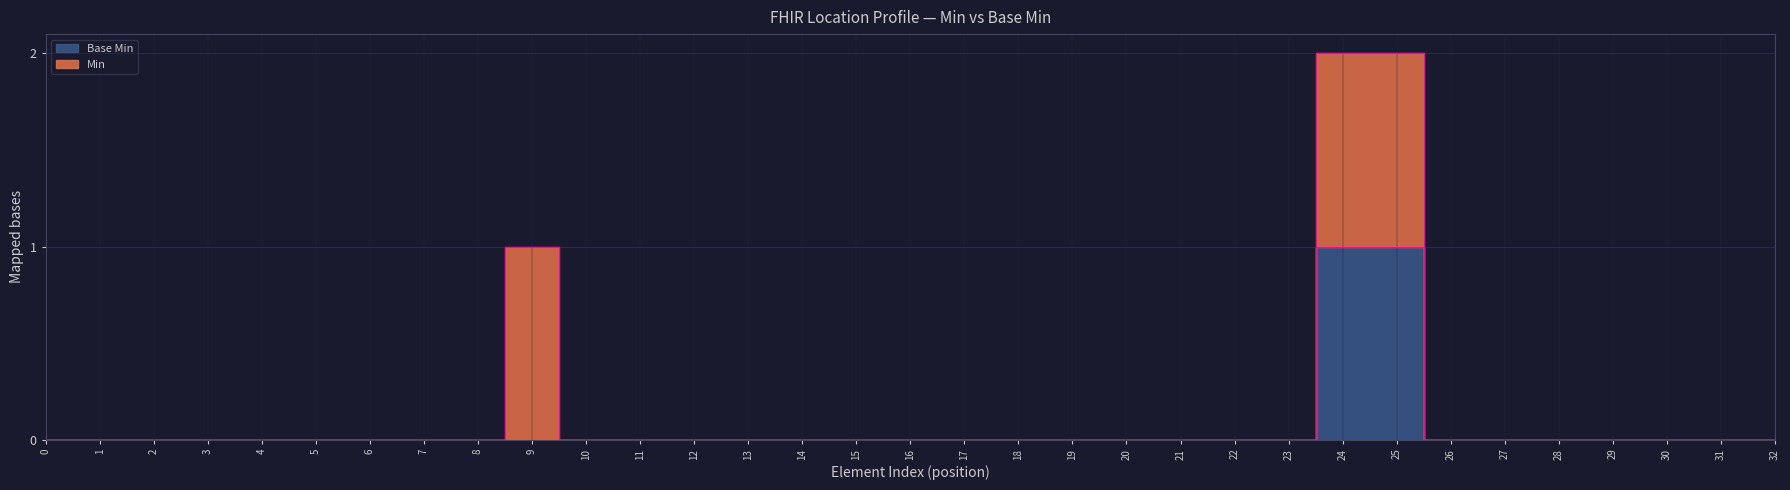

What is the maximum value shown in the chart?

1